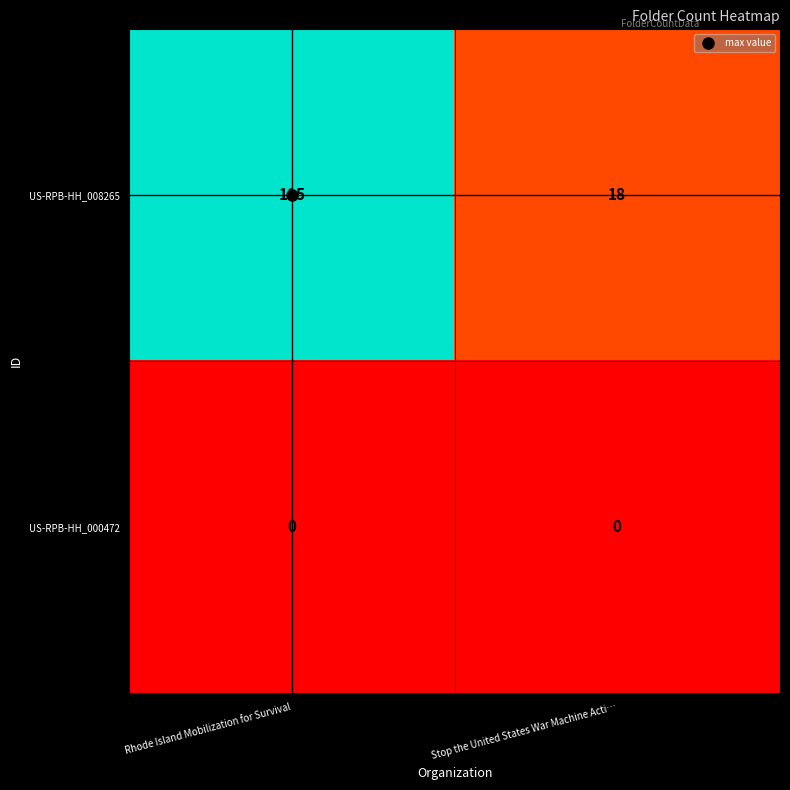

The value of US-RPB-HH_008265 at Stop the United States War Machine Acti… is 18. True or false?

True